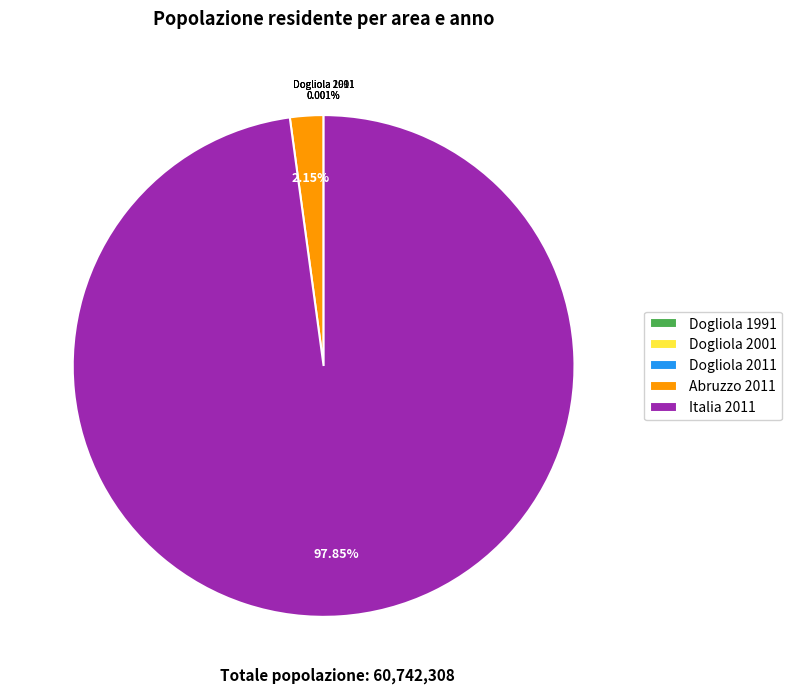

Which category has the biggest portion of the pie?

Italia 2011